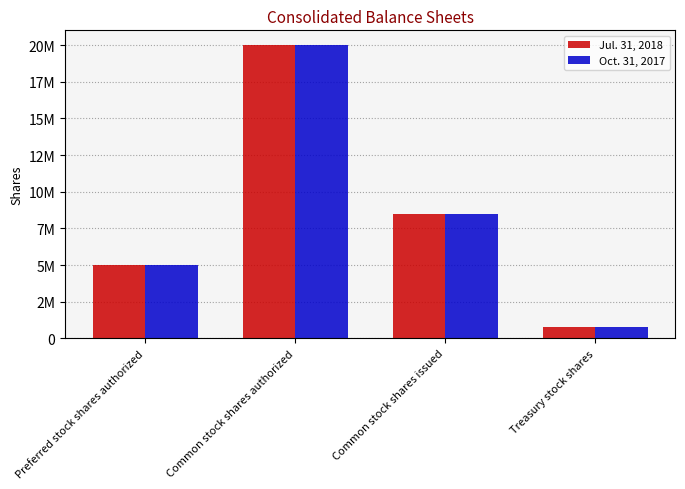

What are all the series names shown in the legend?

Jul. 31, 2018, Oct. 31, 2017